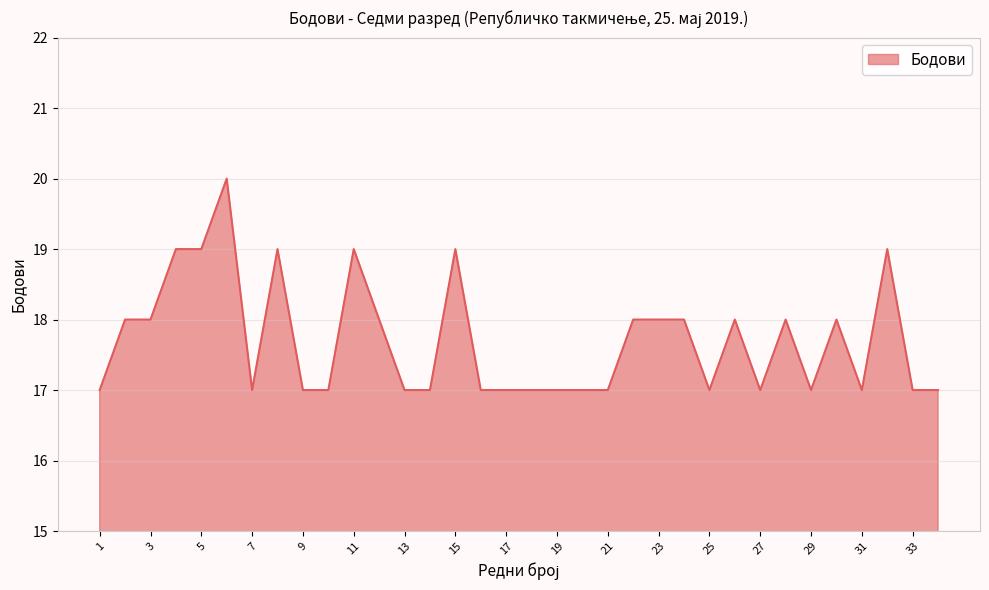

What is the minimum value shown in the chart?

17